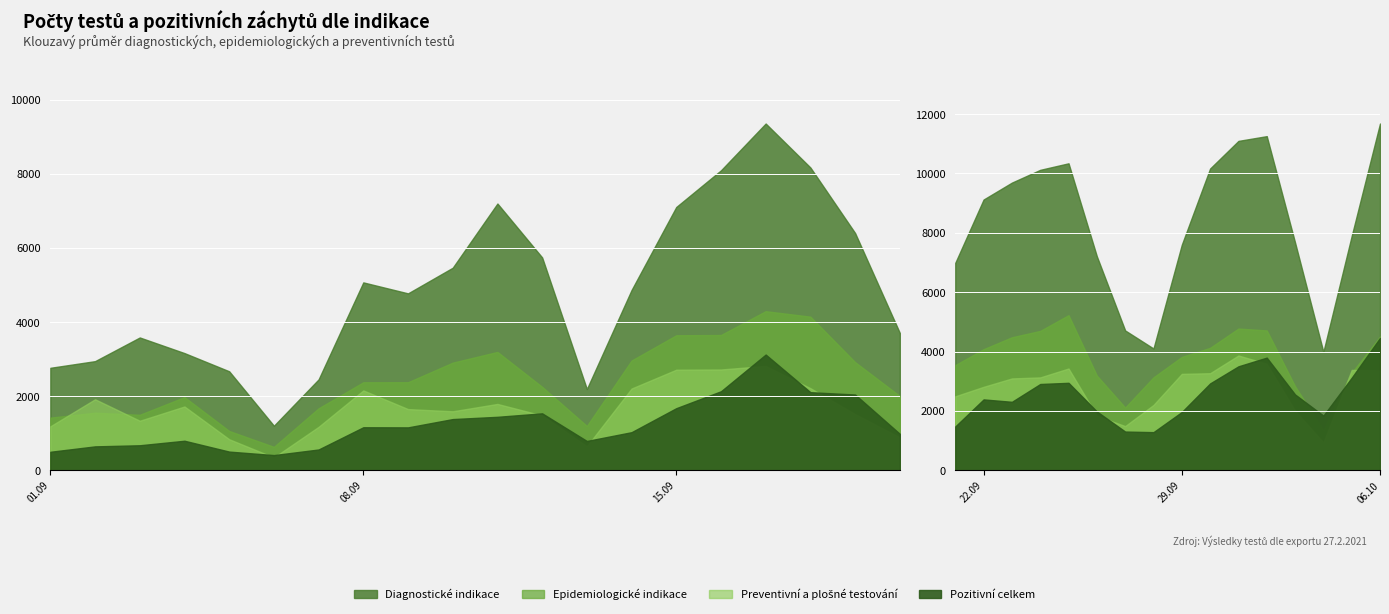

Count the number of data series in this chart.

4